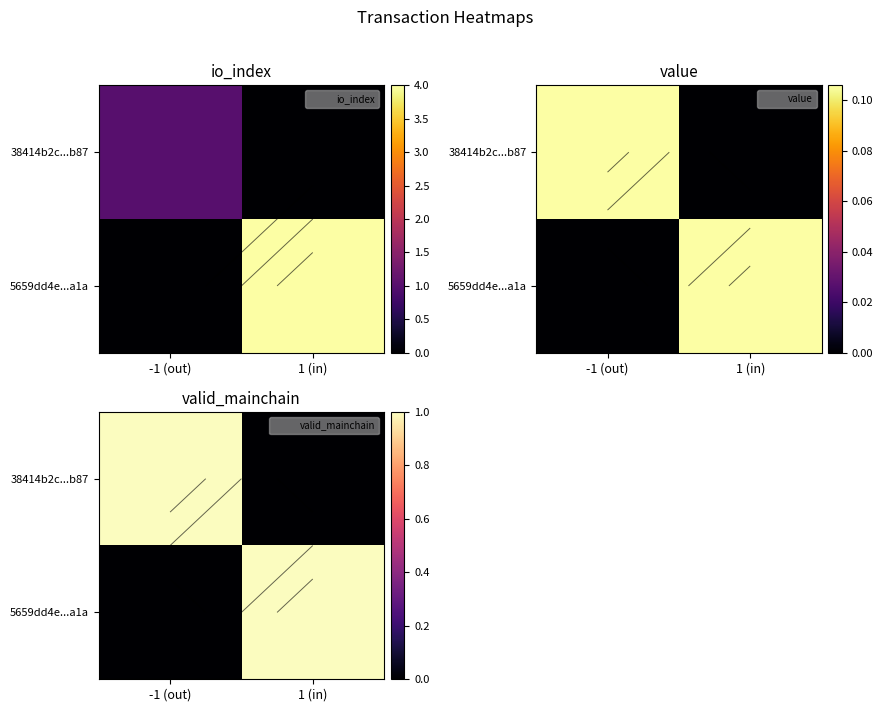

What is the sum of the 5659dd4e...a1a values at 1 (in) and -1 (out)?

1